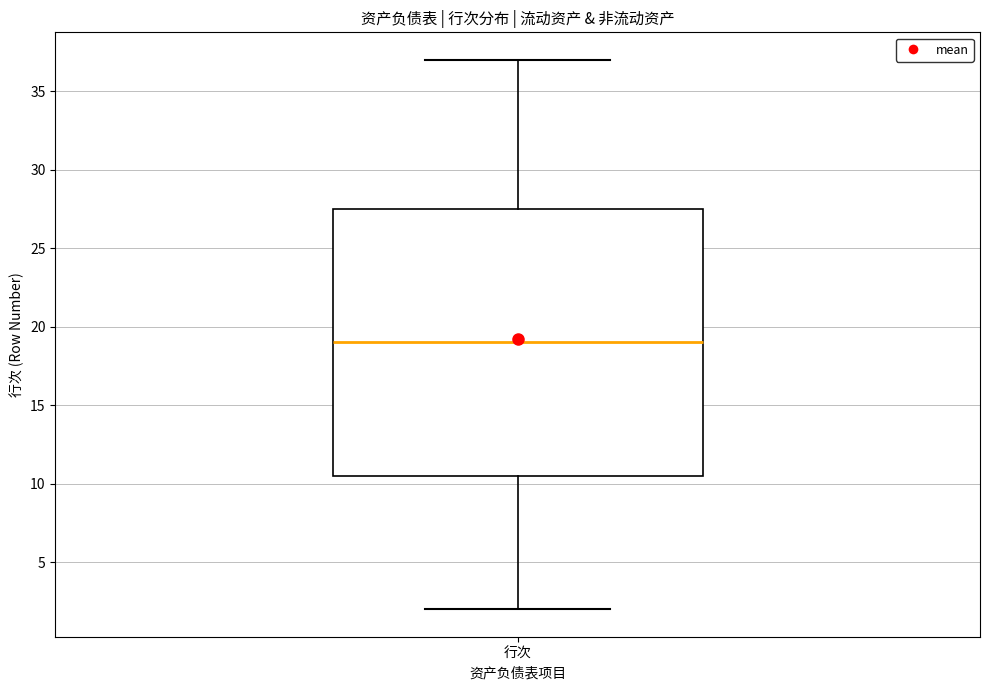

Transcribe this box plot: give where the median line is, the range the box spans, and where the two whiskers end, as read against the y-axis. The values are not printed on the chart, so give them approximately, as read against the axis.

median 19.0, box 10.5 to 27.5, whiskers 2.0 to 37.0